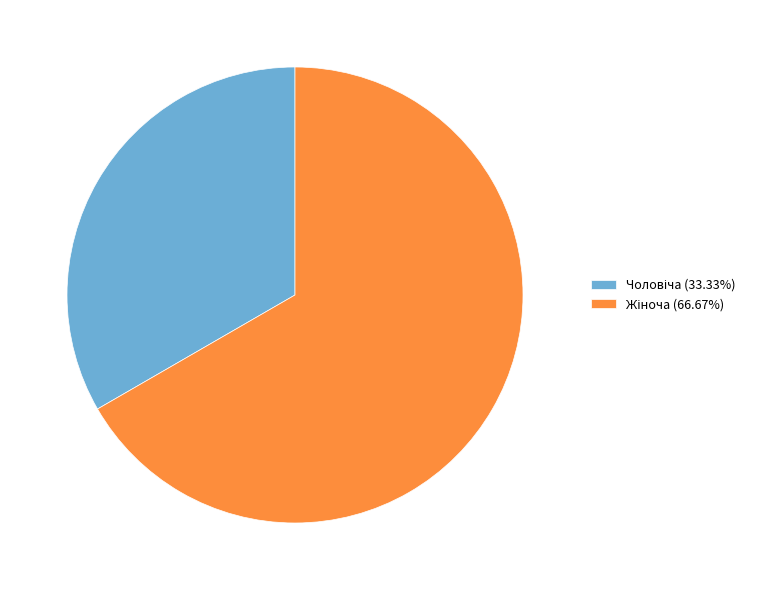

Does any single category account for the majority?

Yes